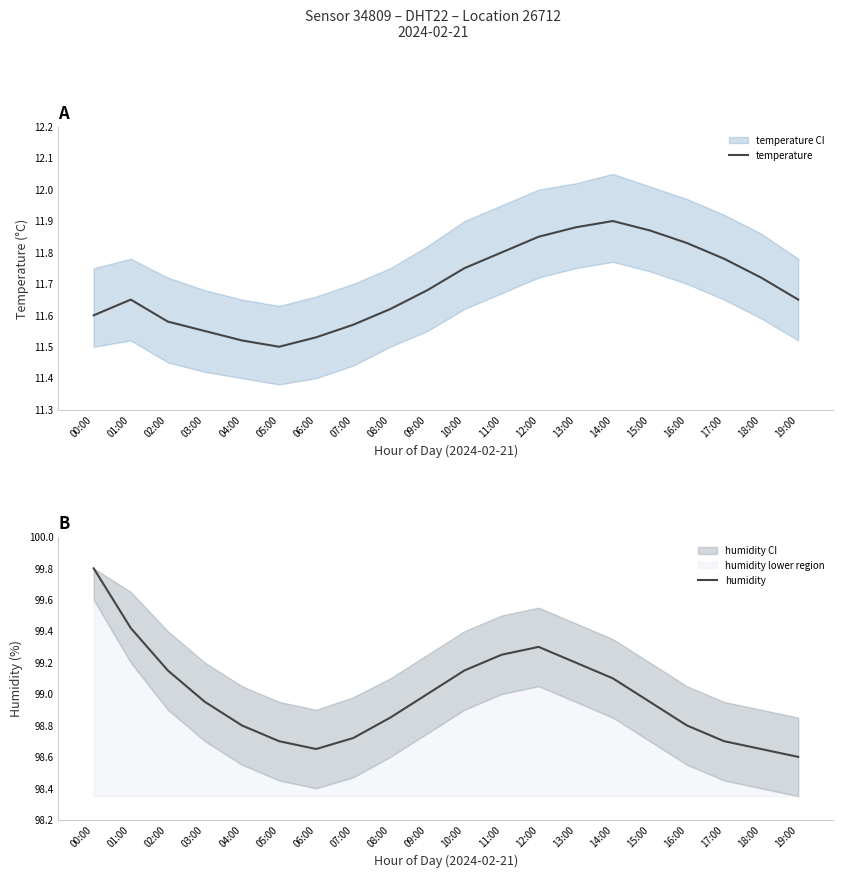

What is the sum of all temperature values?

233.8